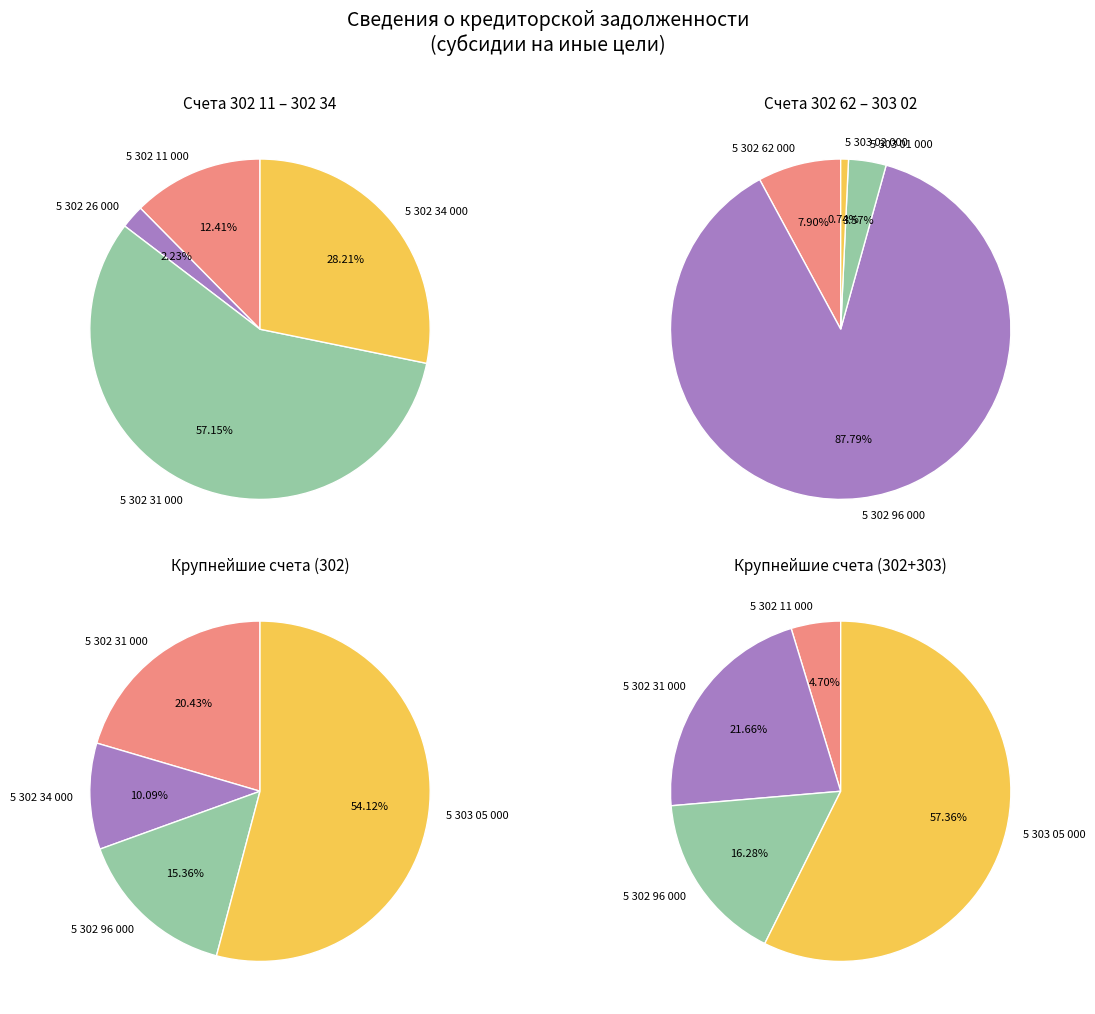

How many segments does this pie chart have?

9